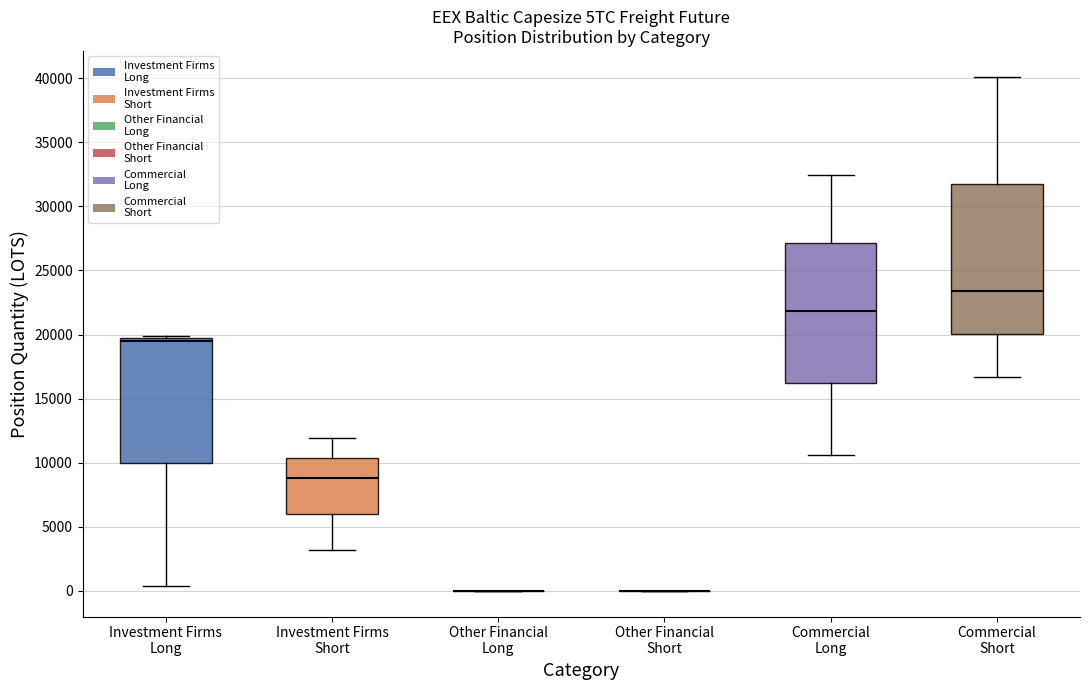

Reading left to right, transcribe this box plot: for each box, give where its median line is, the range the box spans, and where its two whiskers end, as read against the y-axis. The values are not printed on the chart, so give them approximately, as read against the axis.

Investment Firms Long: median 19500 (just below the box's upper edge), box 10000 to 19500, whiskers 500 to 20000
Investment Firms Short: median 9000, box 6000 to 10500, whiskers 3000 to 12000
Other Financial Long: box collapsed to a line at 0, whiskers 0 to 0
Other Financial Short: box collapsed to a line at 0, whiskers 0 to 0
Commercial Long: median 22000, box 16000 to 27000, whiskers 10500 to 32500
Commercial Short: median 23500, box 20000 to 32000, whiskers 16500 to 40000